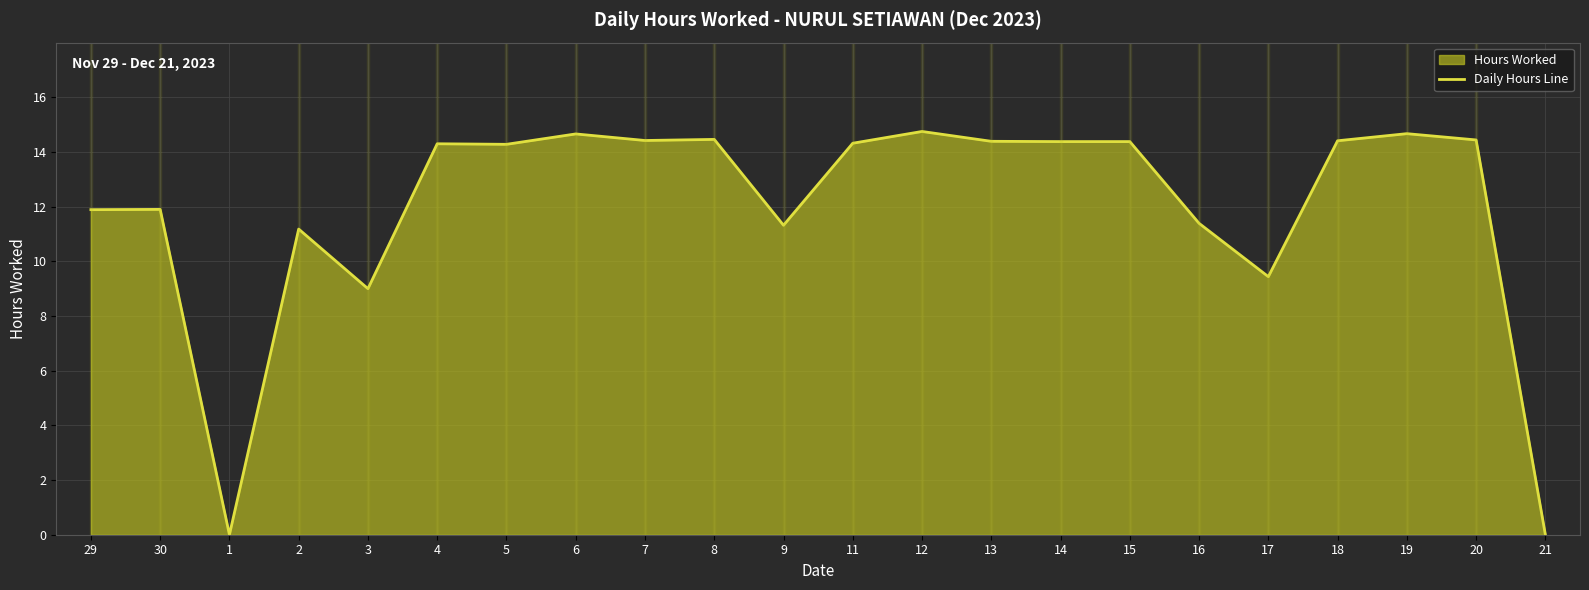

What is the sum of all values?

264.0